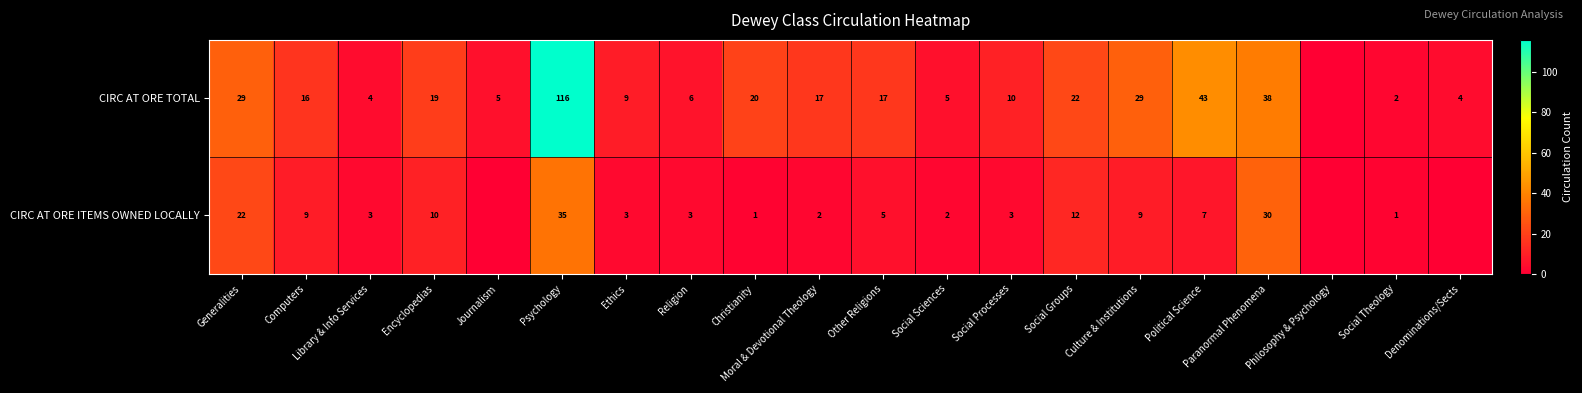

What is the sum of the CIRC AT ORE ITEMS OWNED LOCALLY values at Political Science and Social Processes?

10